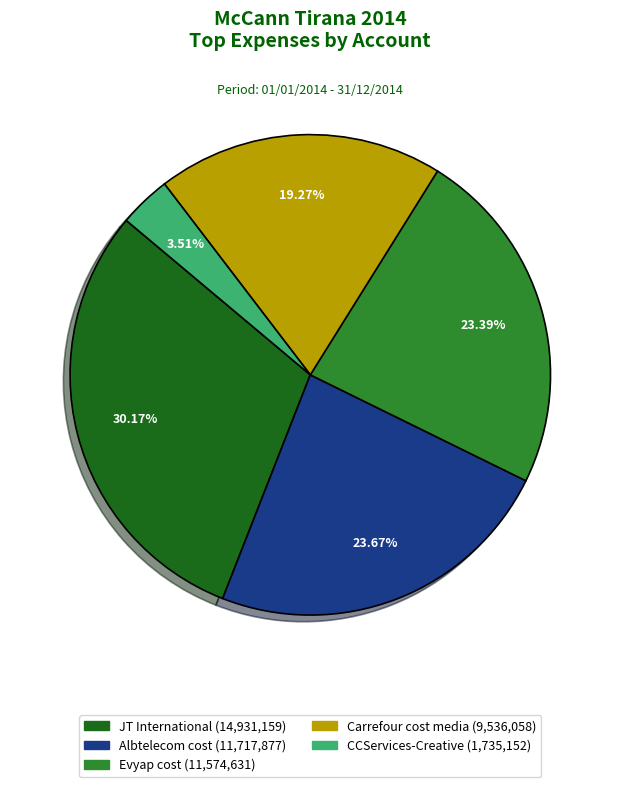

True or false: CCServices-Creative accounts for 4% of the total.

True